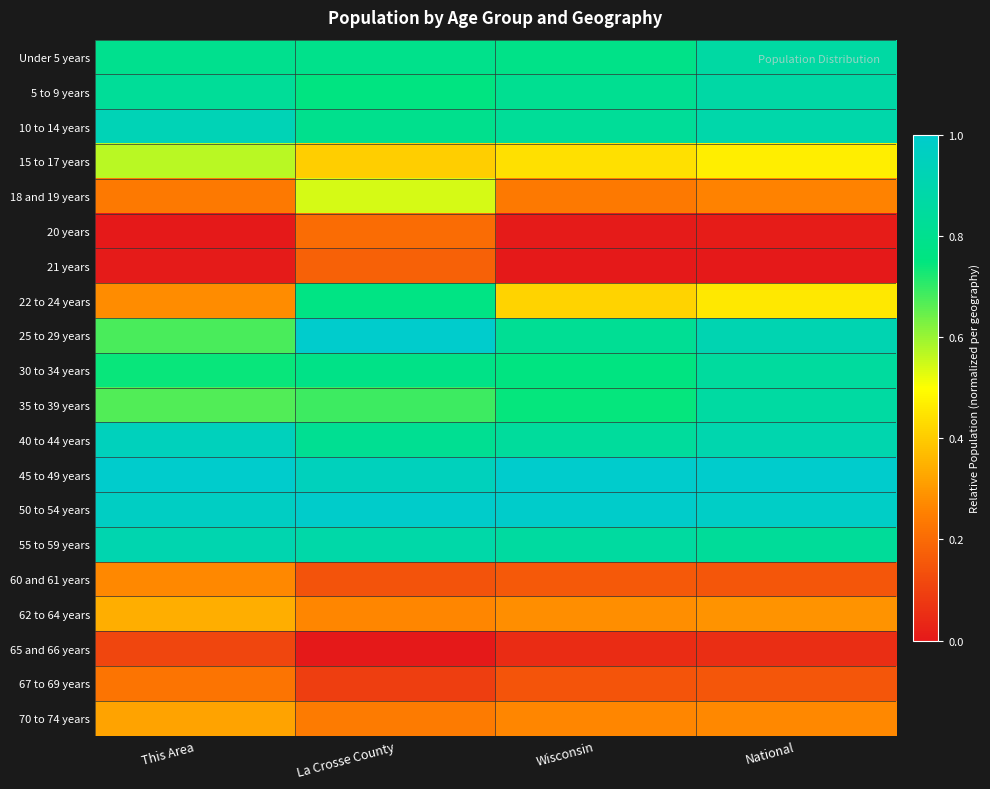

How many distinct data groups are displayed?

20